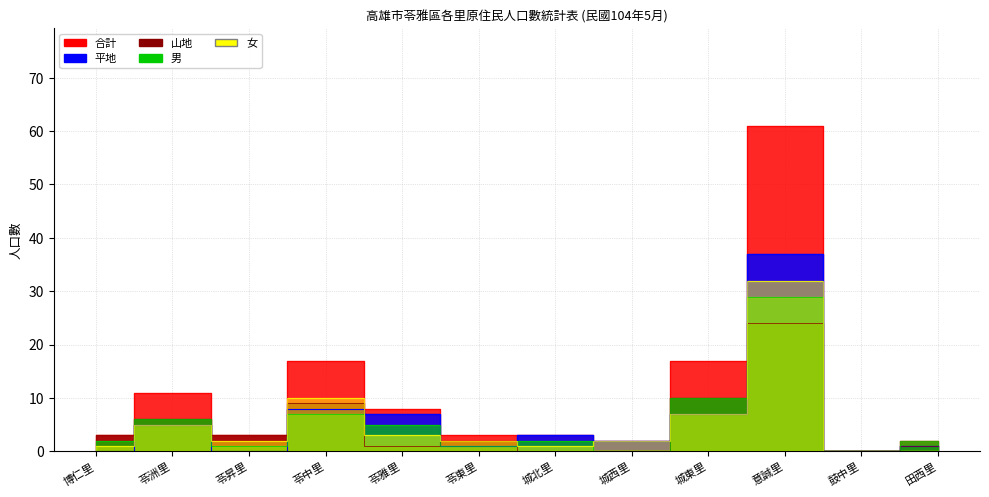

In 平地, how many points are higher than both neighbors (excluding endpoints)?

4